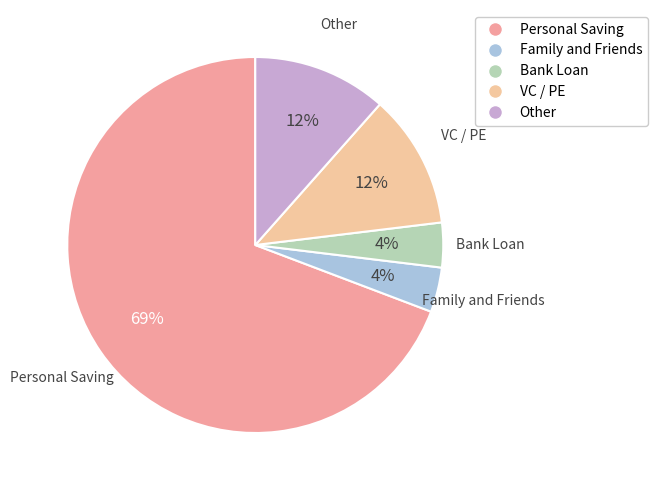

How many slices are in this pie chart?

5